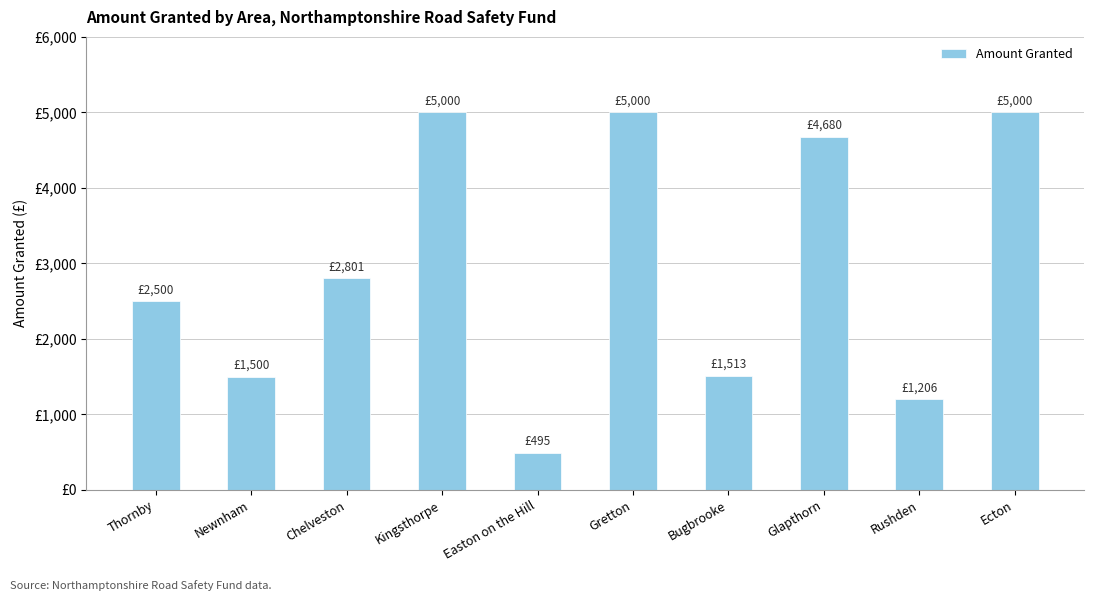

At which label does the data first exceed 2801?

Kingsthorpe